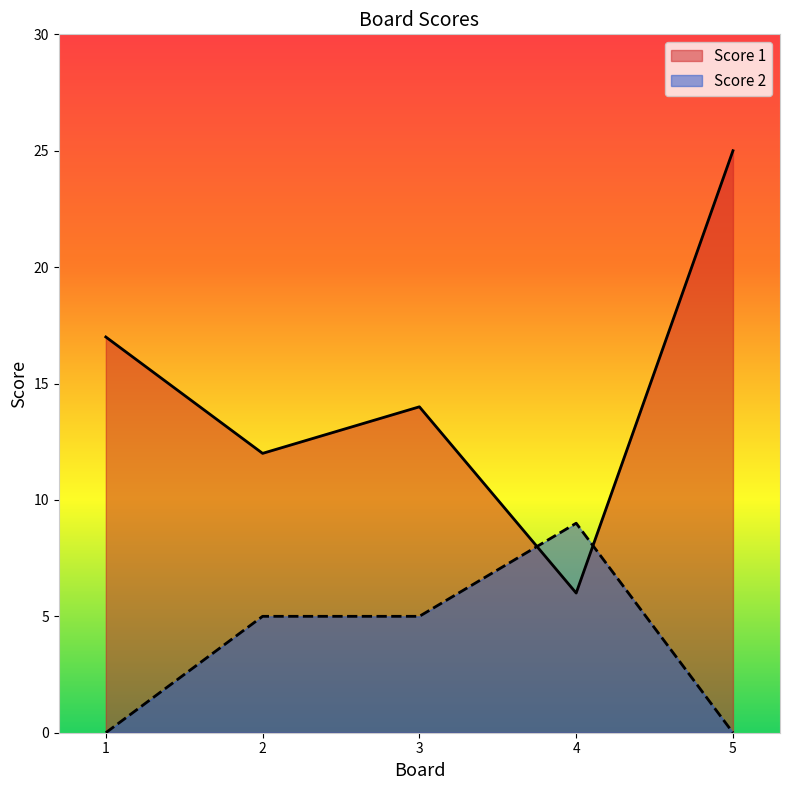

How many values in the Score 2 series exceed 5?

1